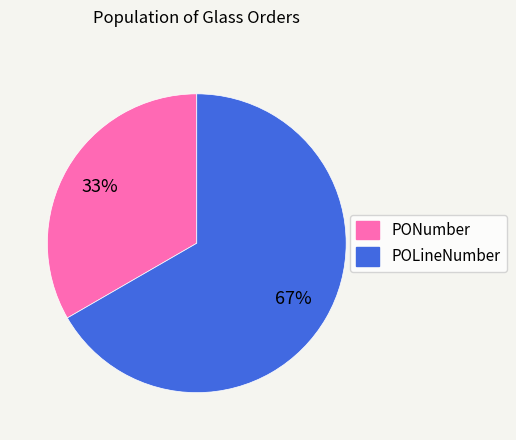

To the nearest percent, what is the combined percentage of POLineNumber and PONumber?

100%